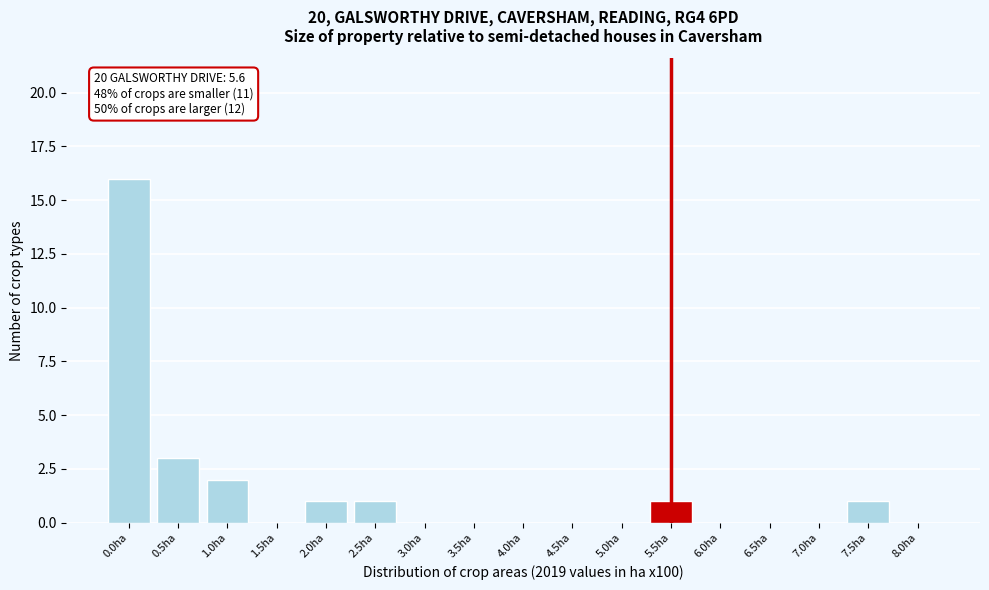

Reading left to right, extract all data points from this chart.

0.0ha=16	0.5ha=3	1.0ha=2	1.5ha=0	2.0ha=1	2.5ha=1	3.0ha=0	3.5ha=0	4.0ha=0	4.5ha=0	5.0ha=0	5.5ha=1	6.0ha=0	6.5ha=0	7.0ha=0	7.5ha=1	8.0ha=0